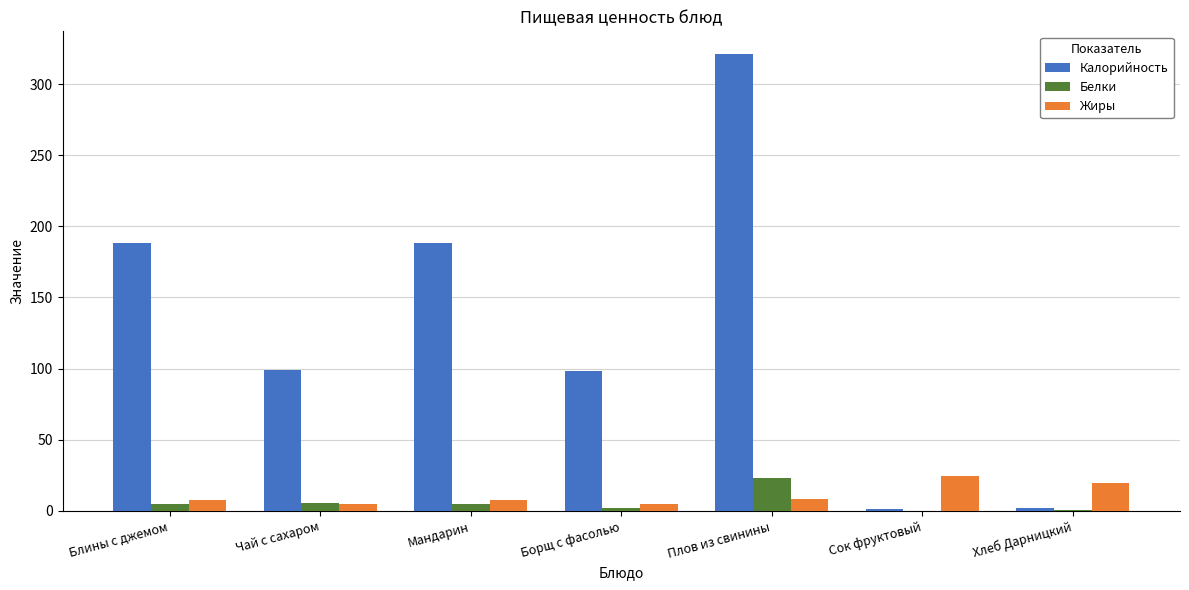

At which category is the sum across all series the highest?

Плов из свинины